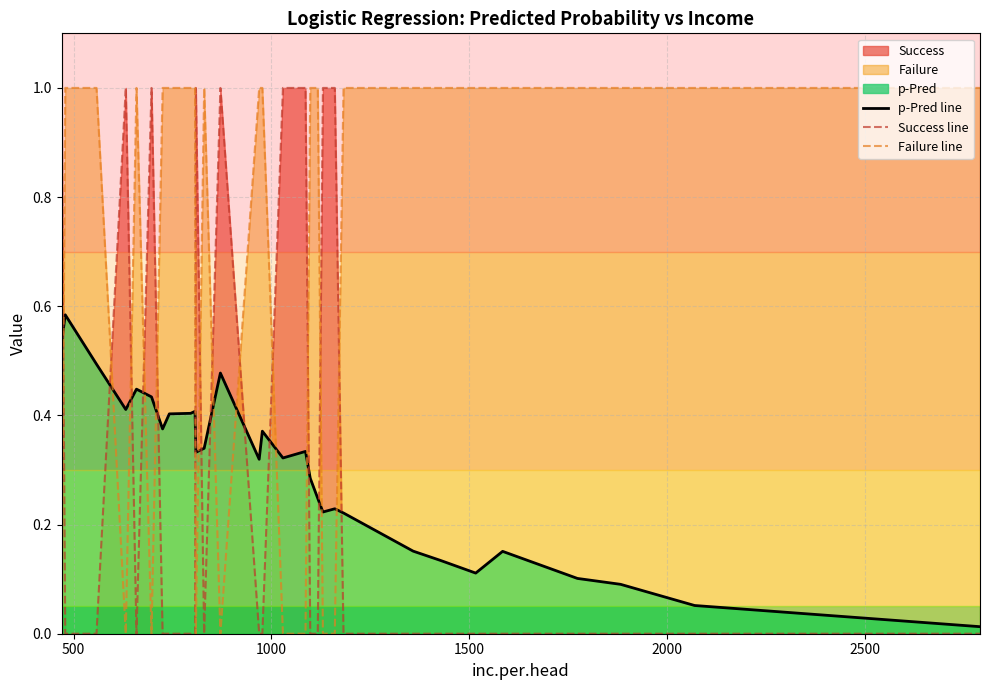

How many intersections are there between Success line and Failure line?

13